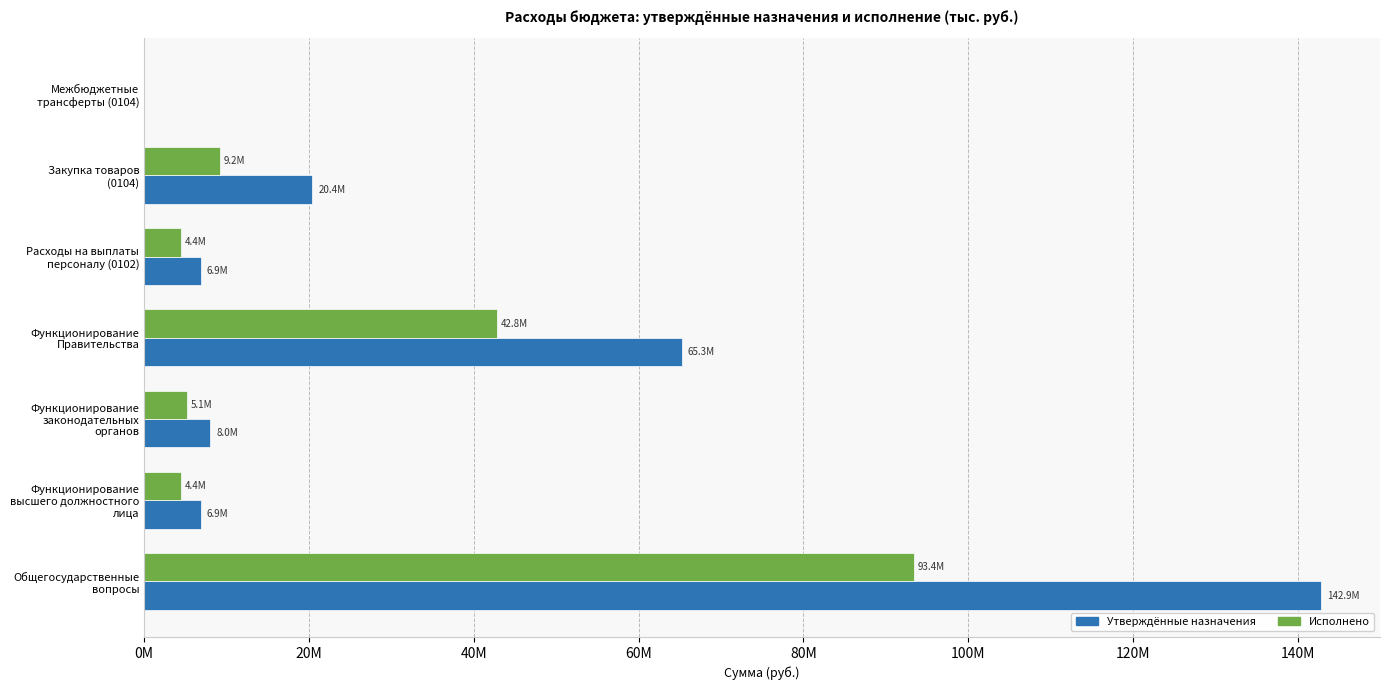

What are all the series names shown in the legend?

Утверждённые назначения, Исполнено